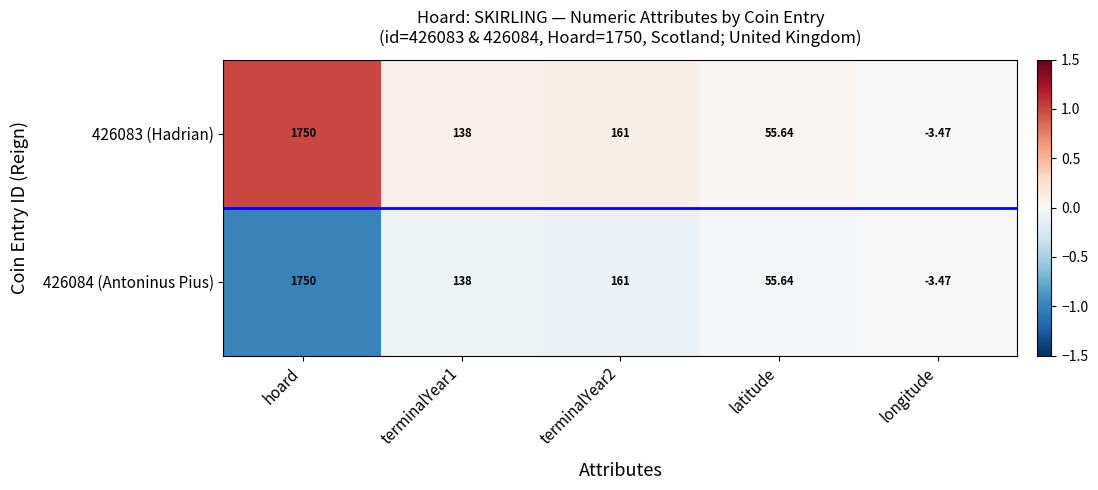

At which category is the sum across all series the highest?

hoard